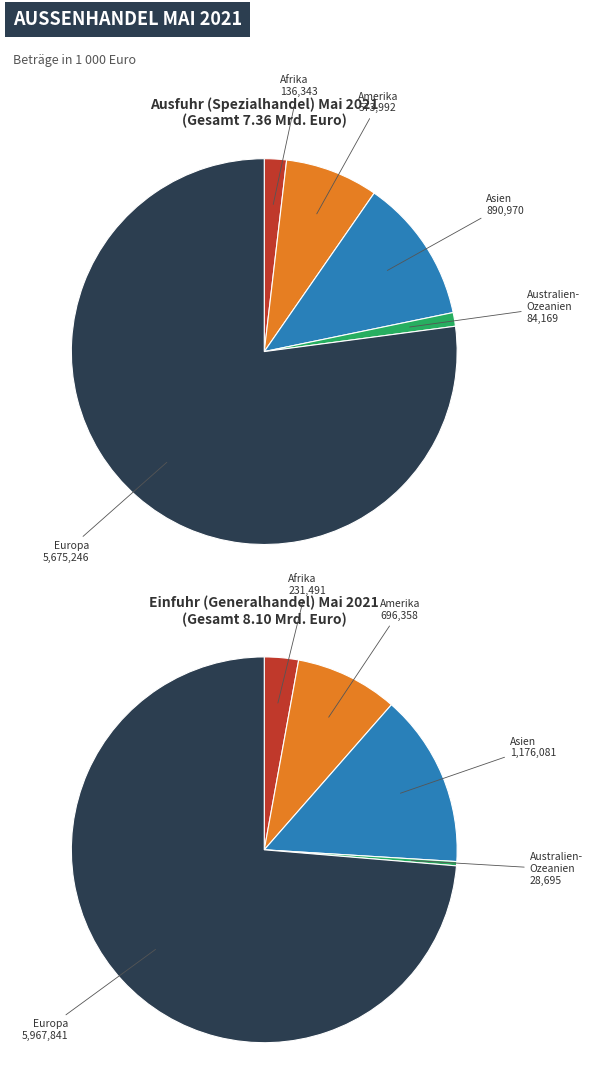

Count the number of slices in the pie.

5